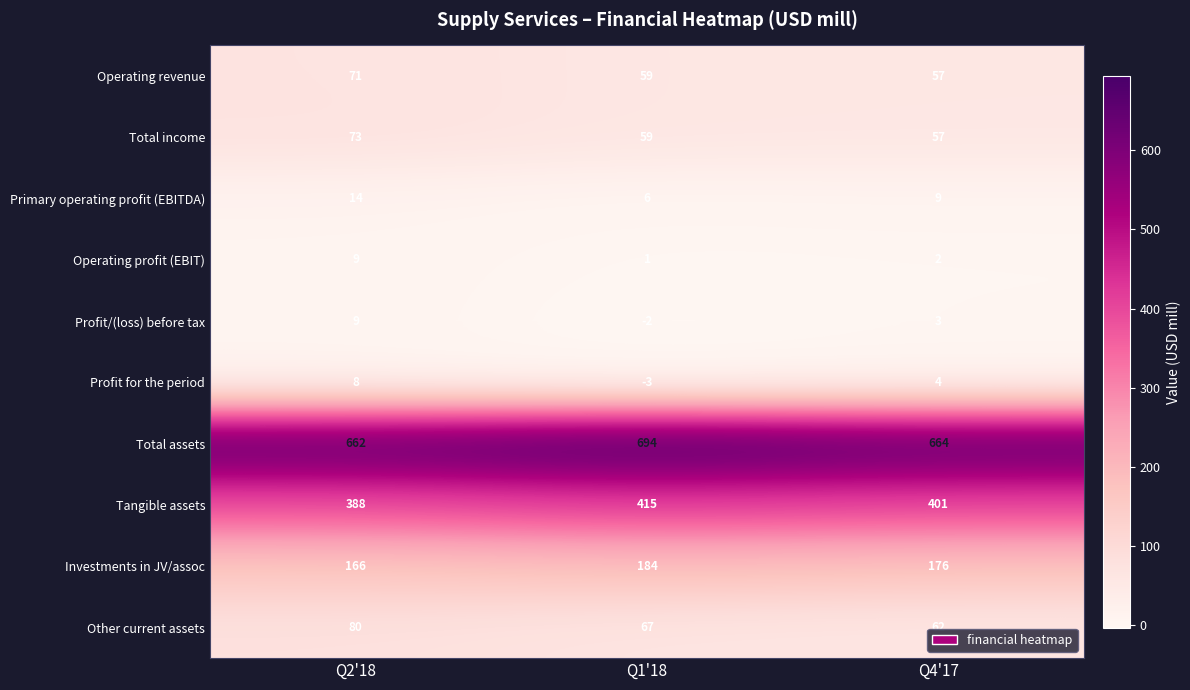

Which series has the largest total across all categories?

Total assets